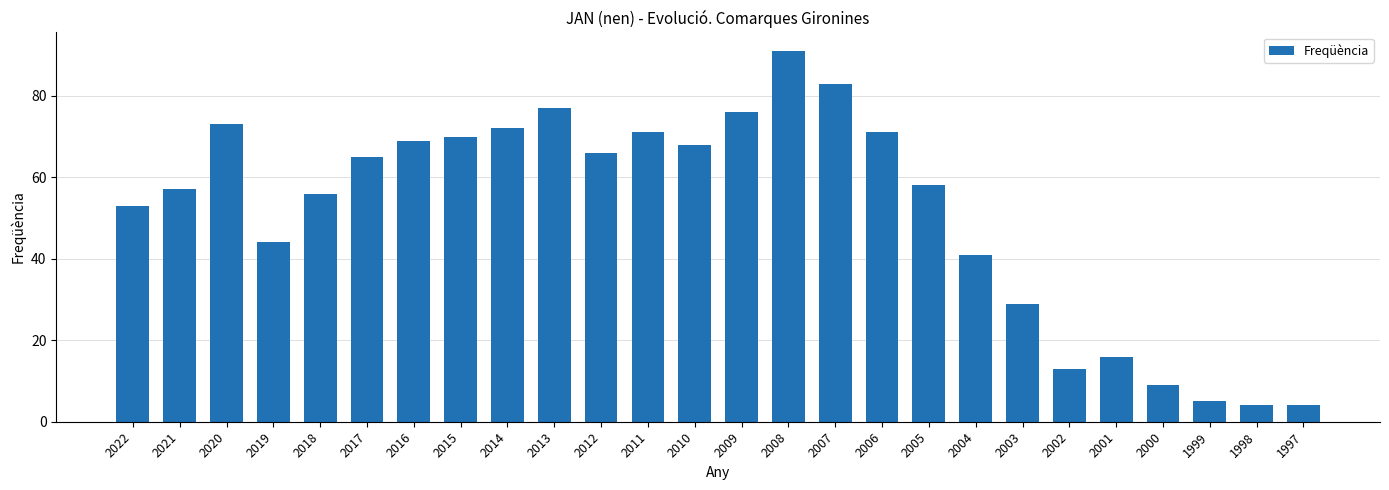

Approximately how many times larger is the value at 1999 compared to 2007?

0.1